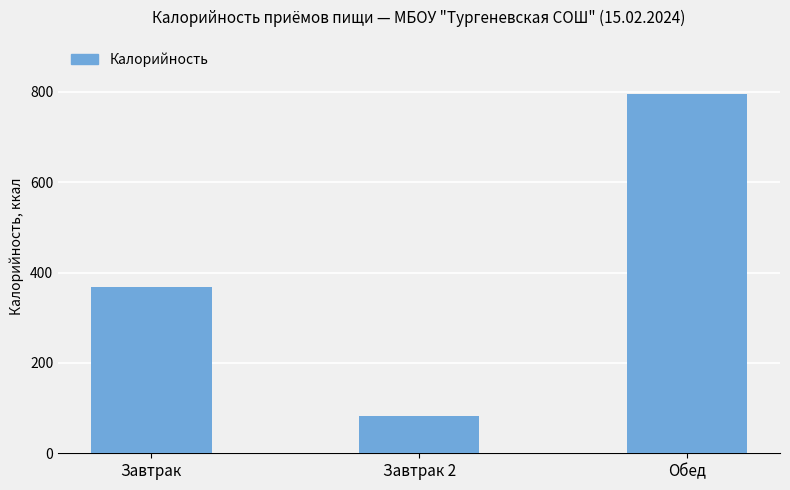

Reading left to right, extract all data points from this chart.

368	82	796